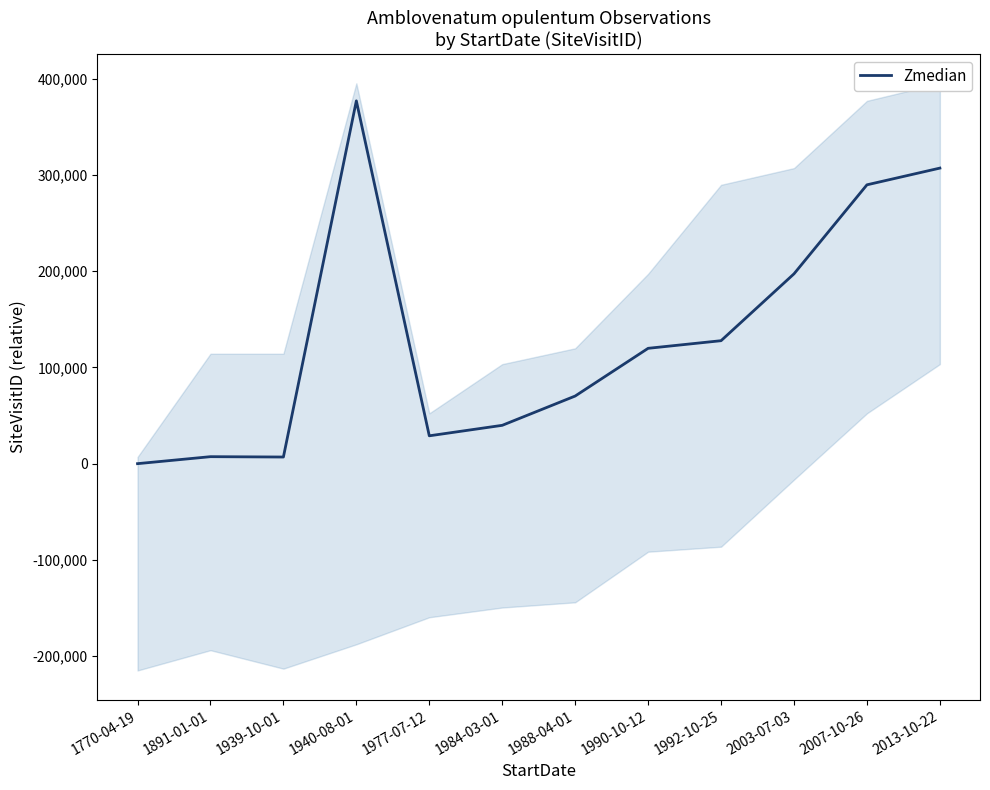

The value at 1940-08-01 is 376936. True or false?

True